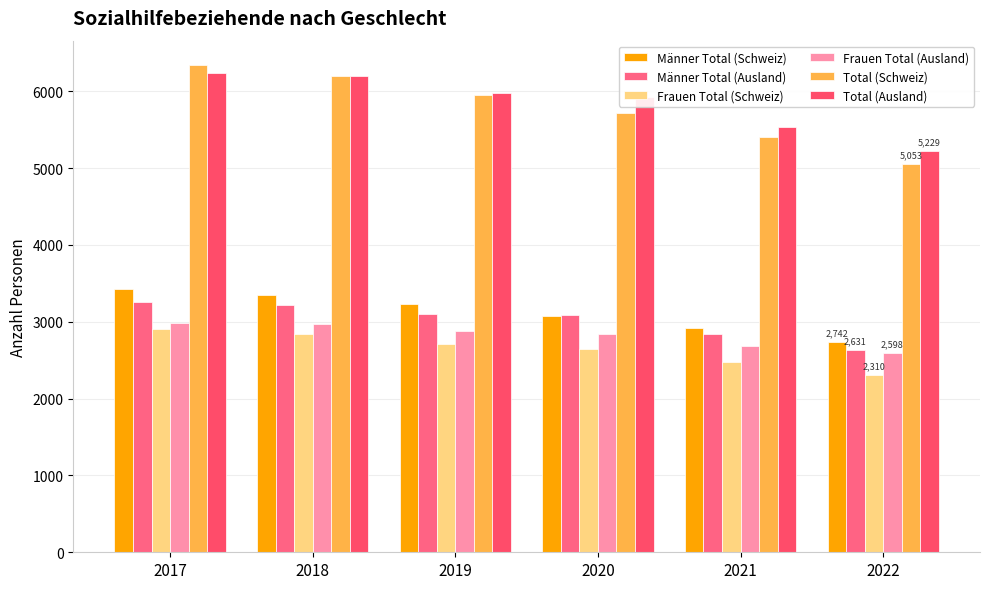

Does the chart contain any negative values?

No